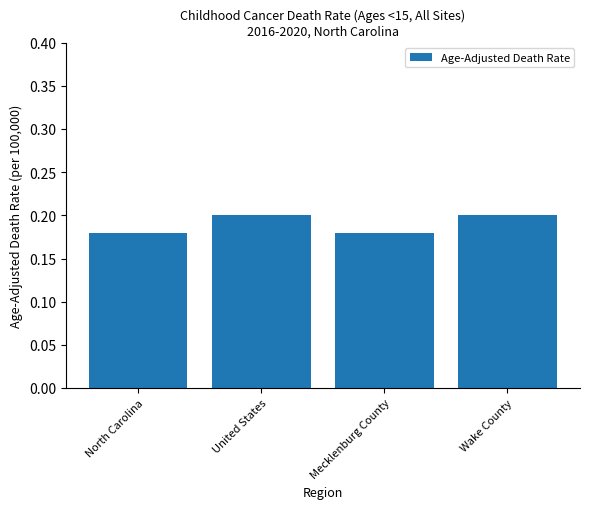

Count the values in the range 0 to 1.

4